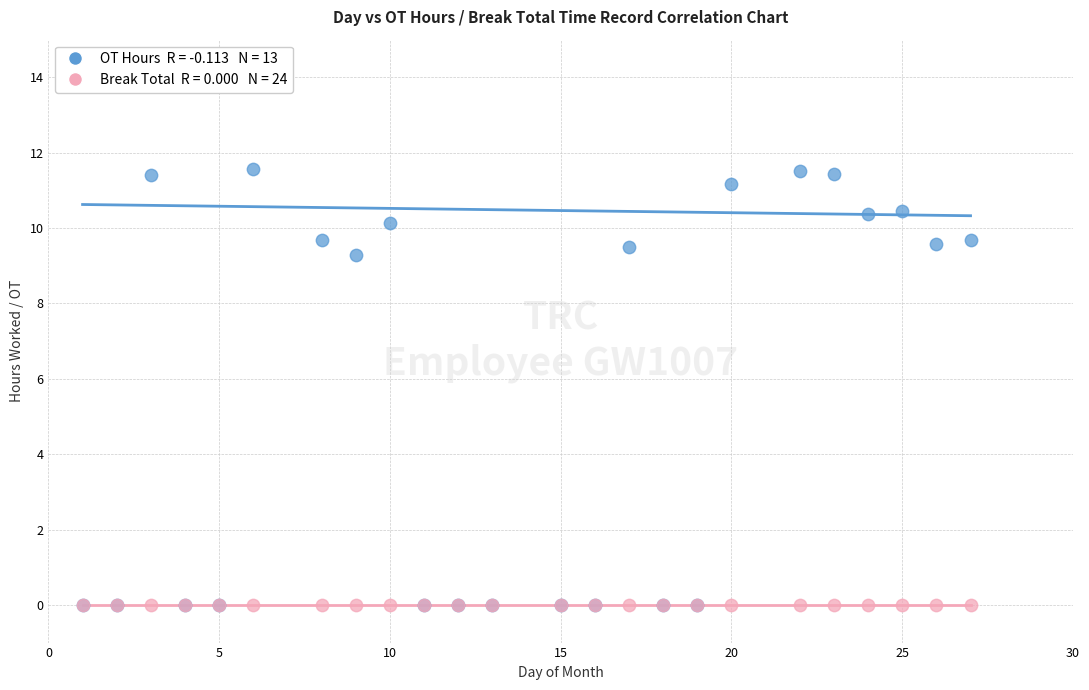

Across all series, what Y value is closest to 5?

9.3